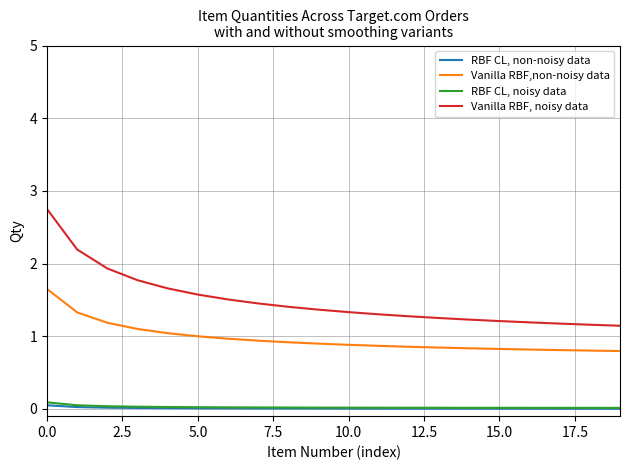

Which series has the largest range (max minus min)?

Vanilla RBF, noisy data